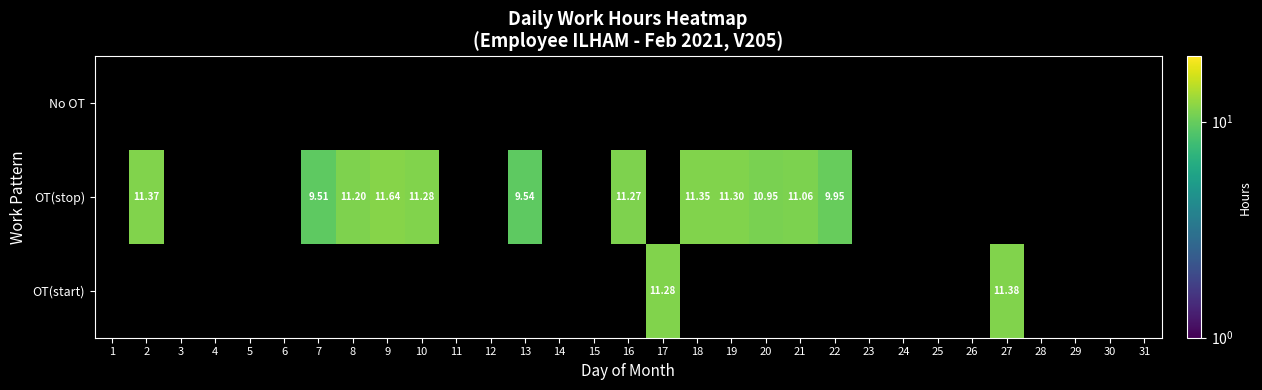

List the series in order of their overall mean, lowest first.

No OT, OT(stop), OT(start)